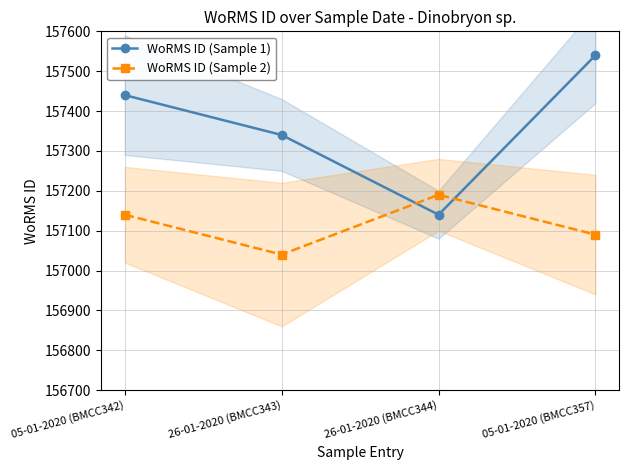

Reading left to right, extract all data points from this chart.

WoRMS ID (Sample 1): 05-01-2020 (BMCC342)=157440	26-01-2020 (BMCC343)=157340	26-01-2020 (BMCC344)=157140	05-01-2020 (BMCC357)=157540
WoRMS ID (Sample 2): 05-01-2020 (BMCC342)=157140	26-01-2020 (BMCC343)=157040	26-01-2020 (BMCC344)=157190	05-01-2020 (BMCC357)=157090